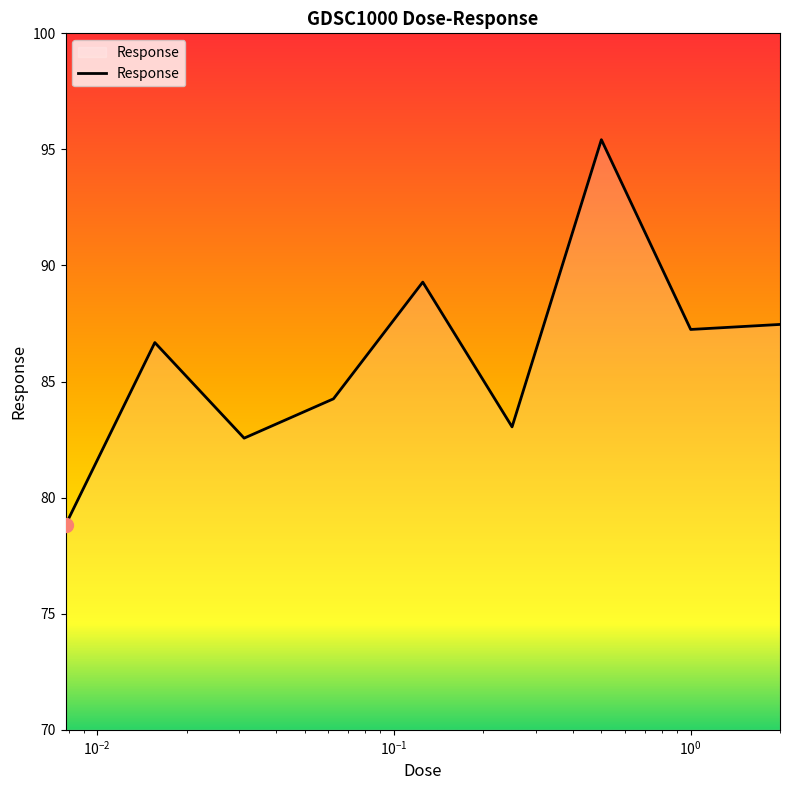

What is the difference between the maximum and minimum values?

16.6